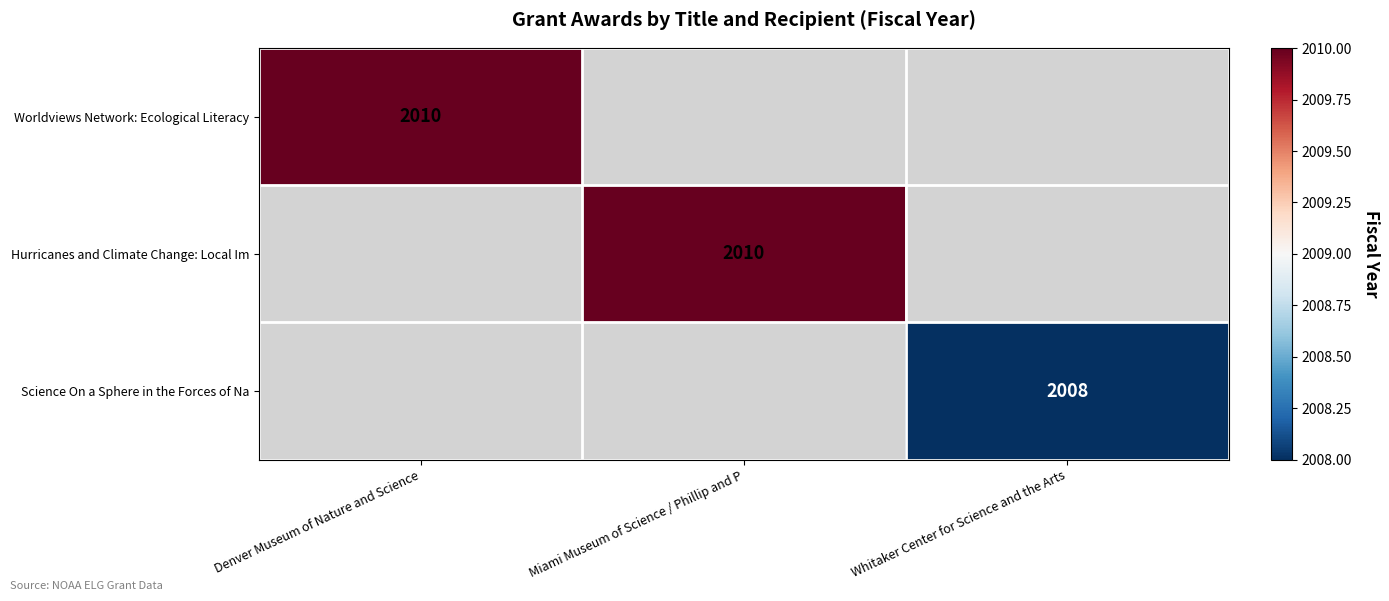

The value of Hurricanes and Climate Change: Local Im at Miami Museum of Science / Phillip and P is 2010. True or false?

True